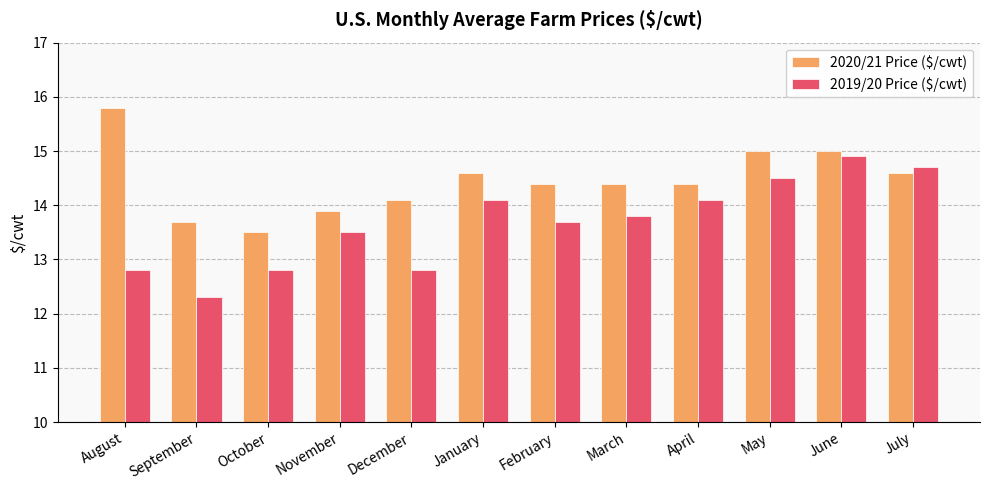

How many groups of bars are there?

12